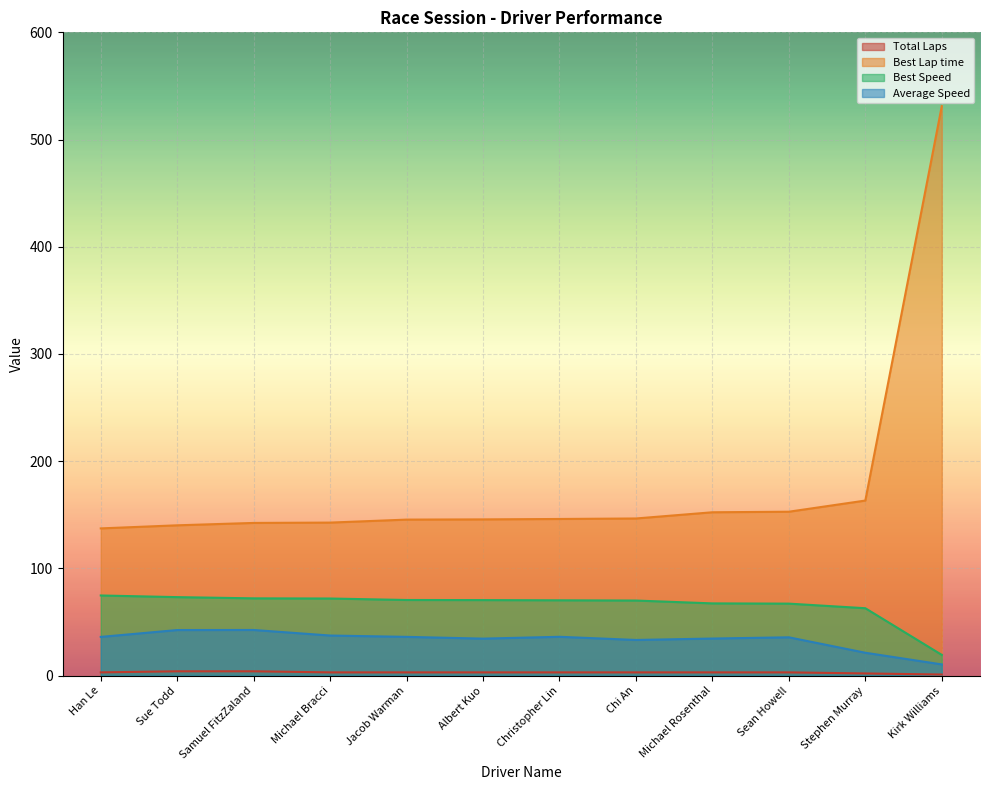

True or false: Best Speed and Best Lap time intersect in this chart.

False